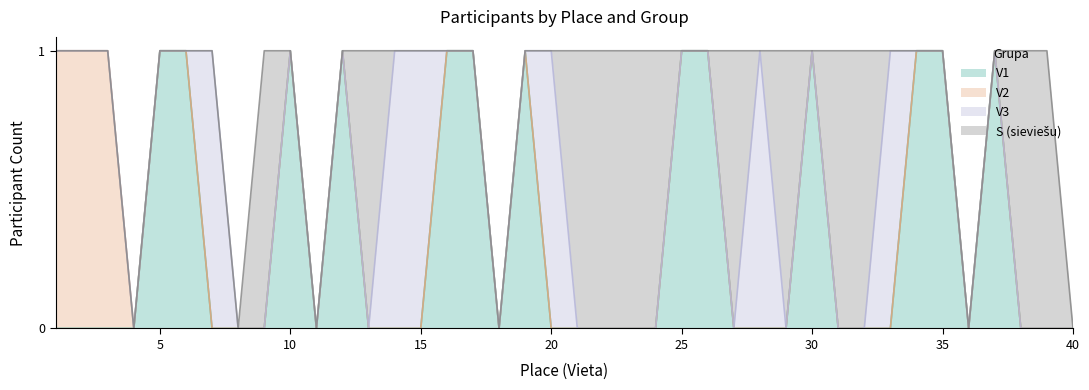

What is the total value across all series at 31?

1